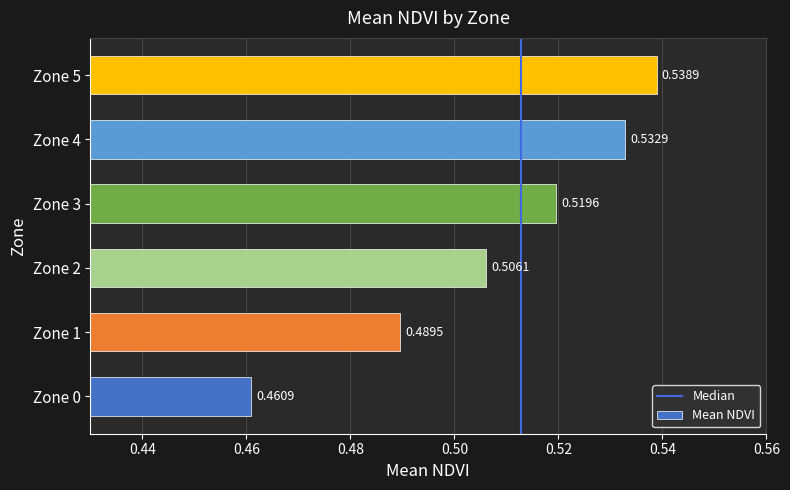

What is the sum of the values at Zone 4 and Zone 3?

1.1